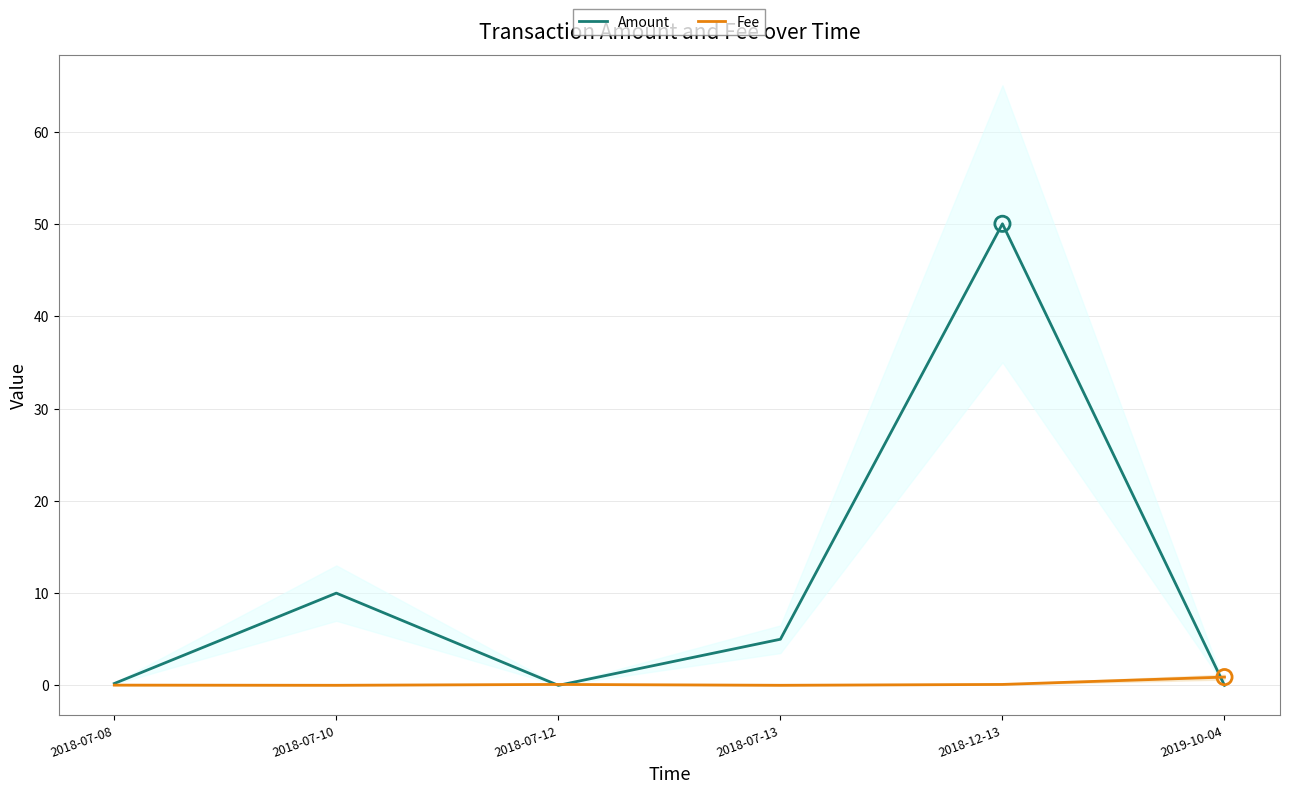

Which series has the largest Y range (max minus min)?

Amount